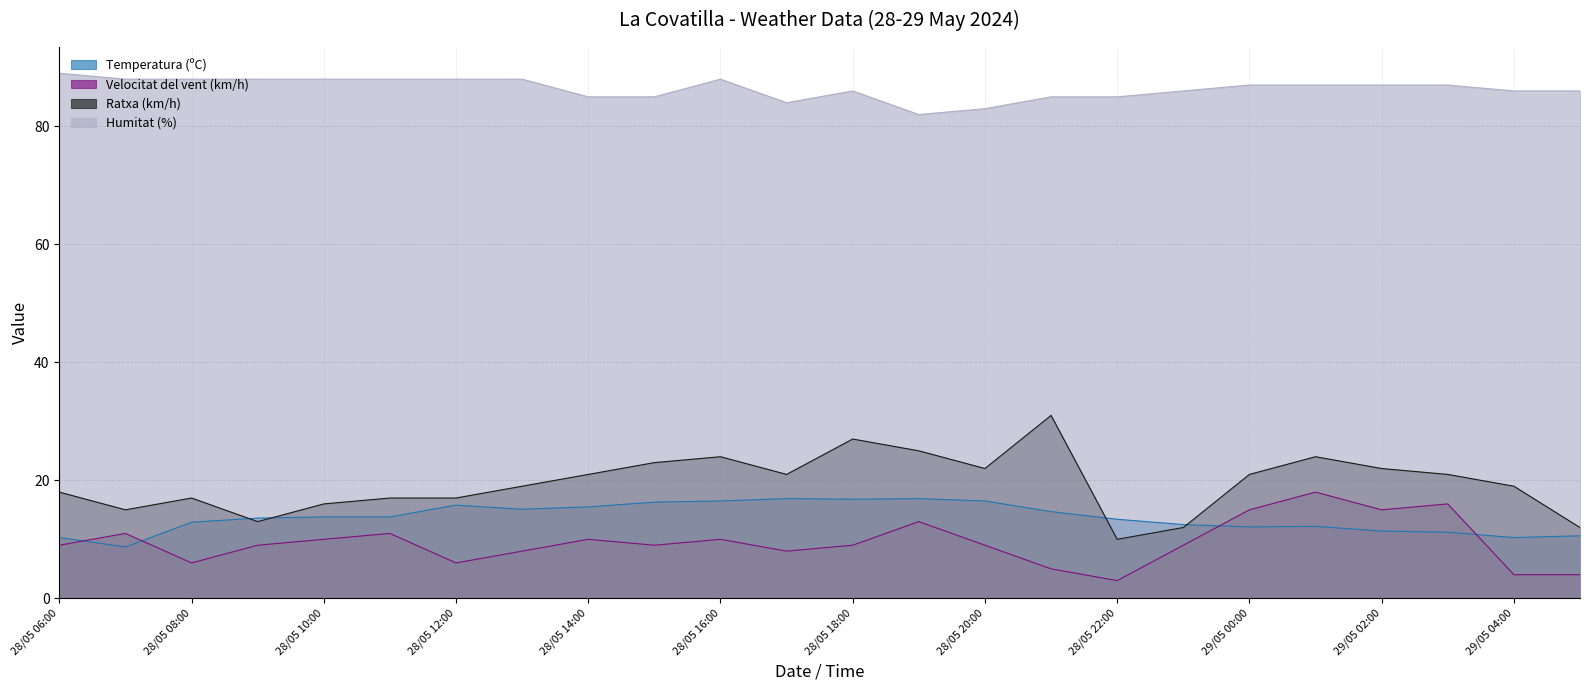

Where is Temperatura (ºC) nearest to the value 12?

29/05 00:00